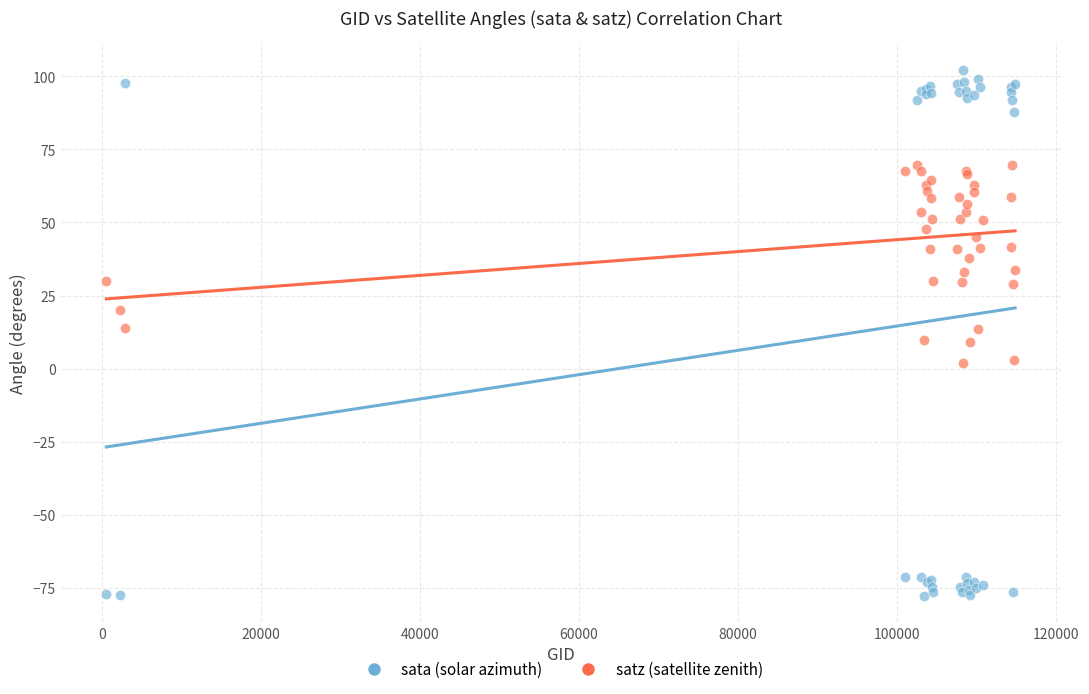

Which series has the largest Y range (max minus min)?

sata (solar azimuth)